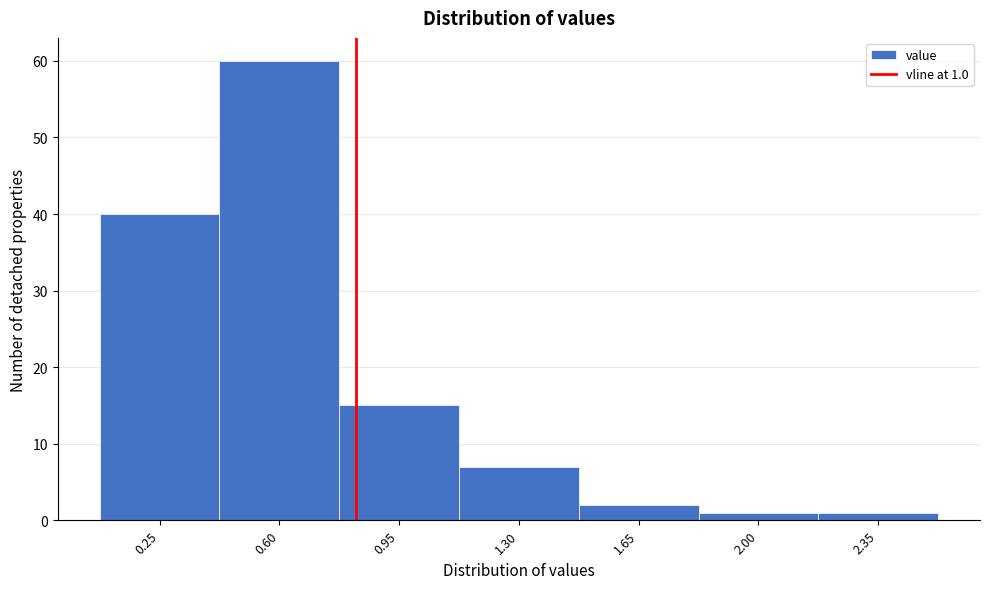

Reading left to right, extract all data points from this chart.

0.25=40	0.60=60	0.95=15	1.30=7	1.65=2	2.00=1	2.35=1